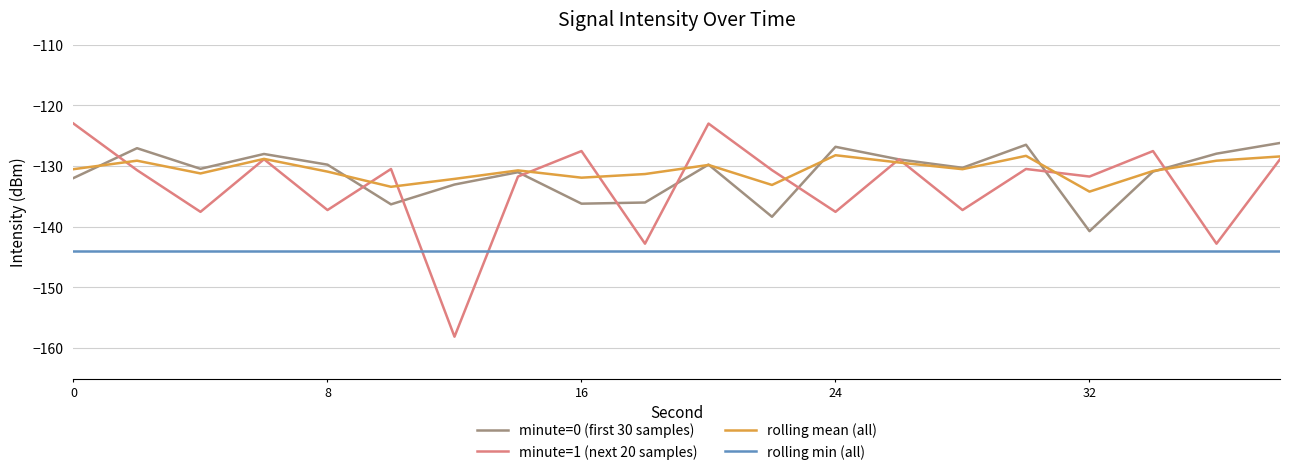

True or false: rolling min (all) and minute=0 (first 30 samples) intersect in this chart.

False